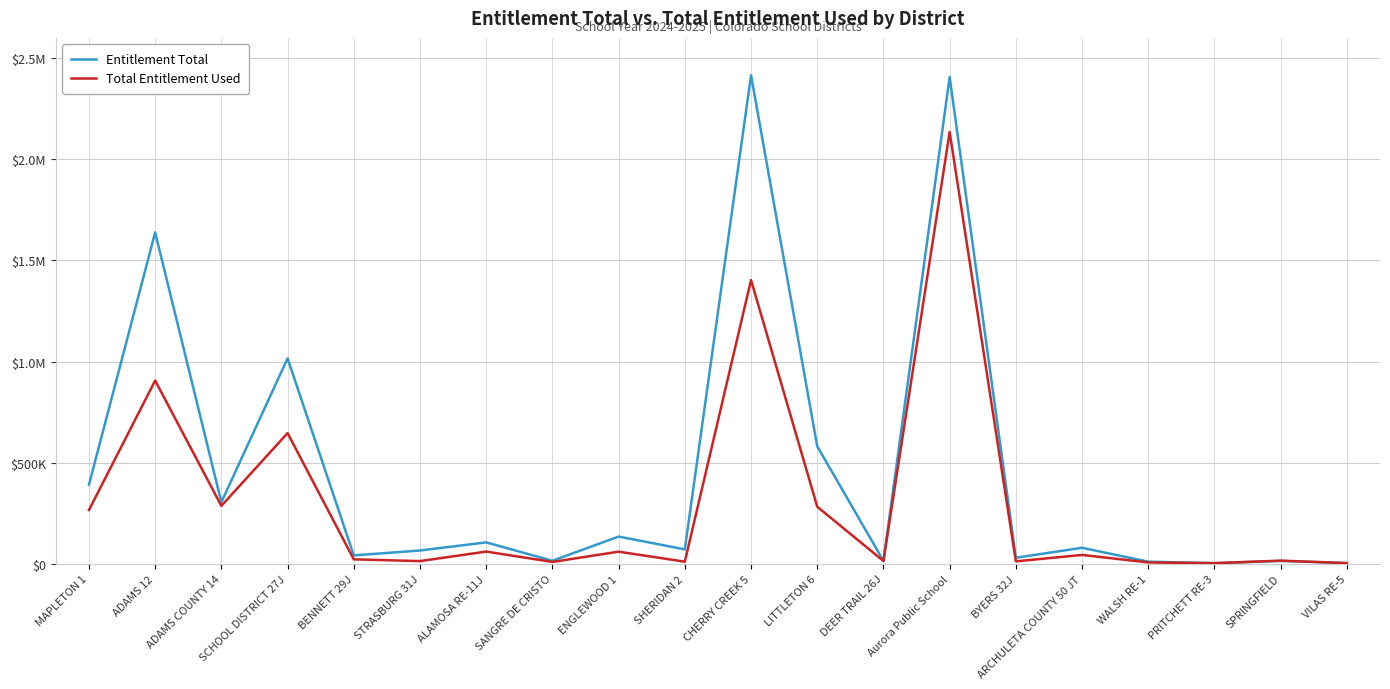

At how many categories does at least one series exceed 365262?

6